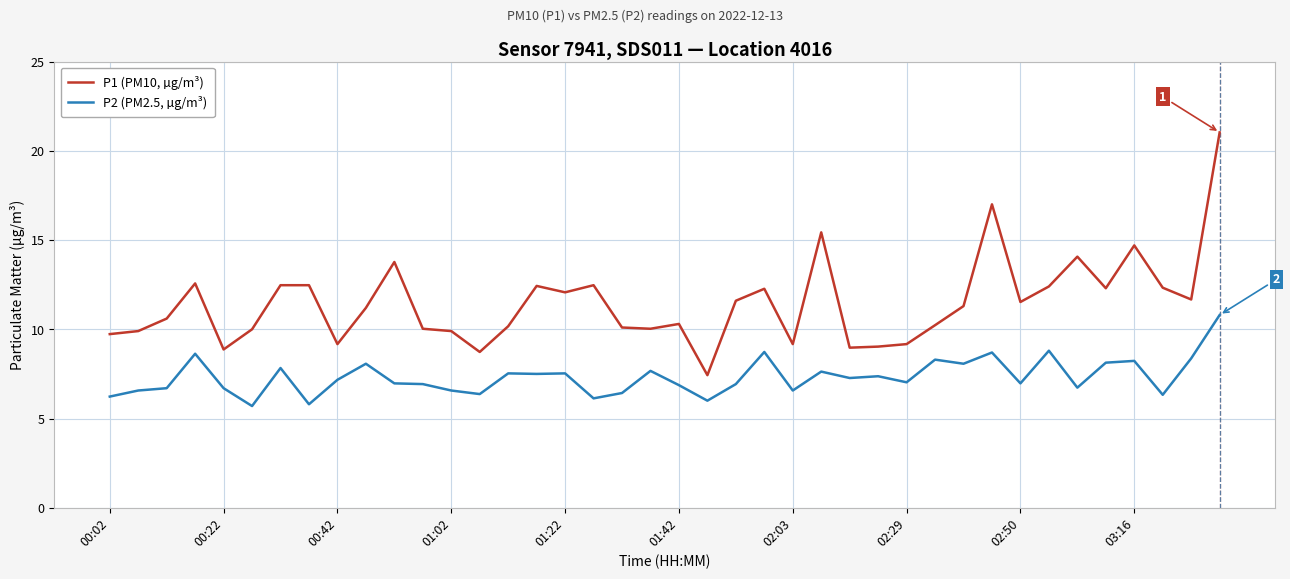

What is the difference between the maximum and minimum values in the P2 (PM2.5, µg/m³) series?

5.1